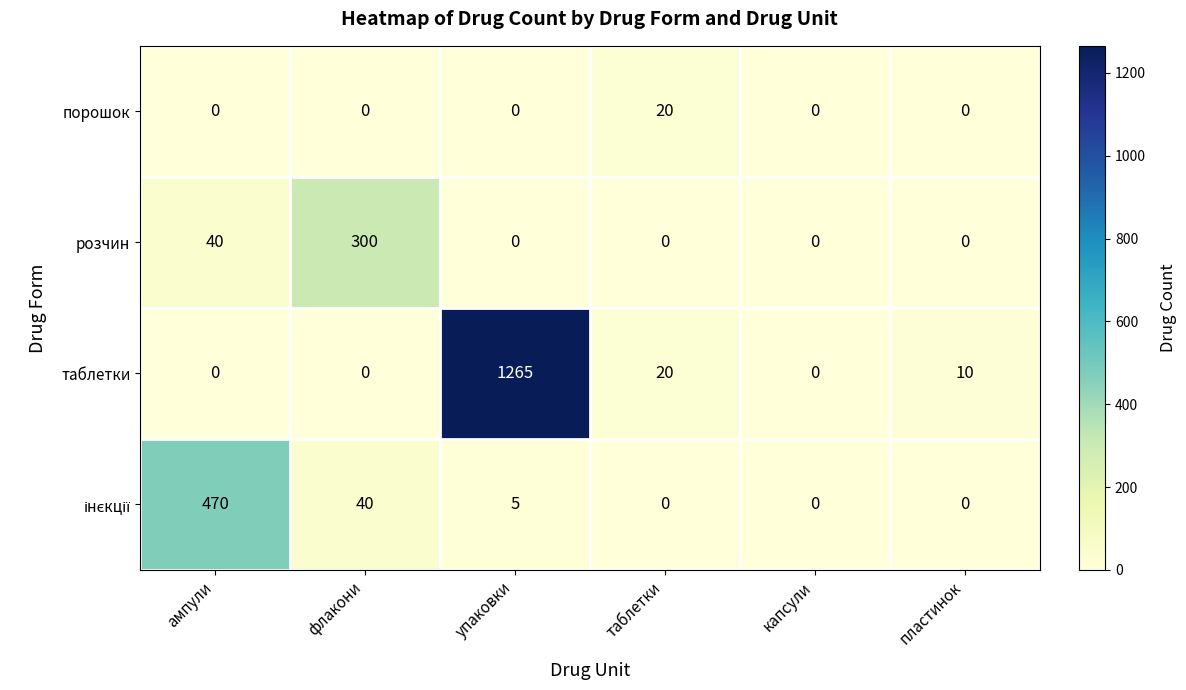

Which series has the largest total across all categories?

таблетки